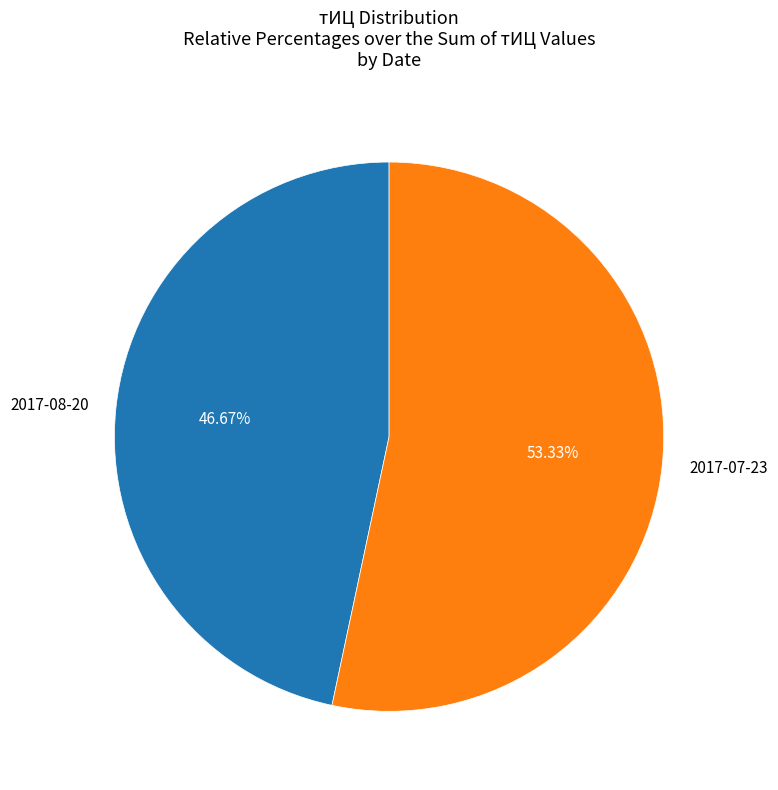

To the nearest percent, what is the difference between the largest and smallest slice percentages?

7%